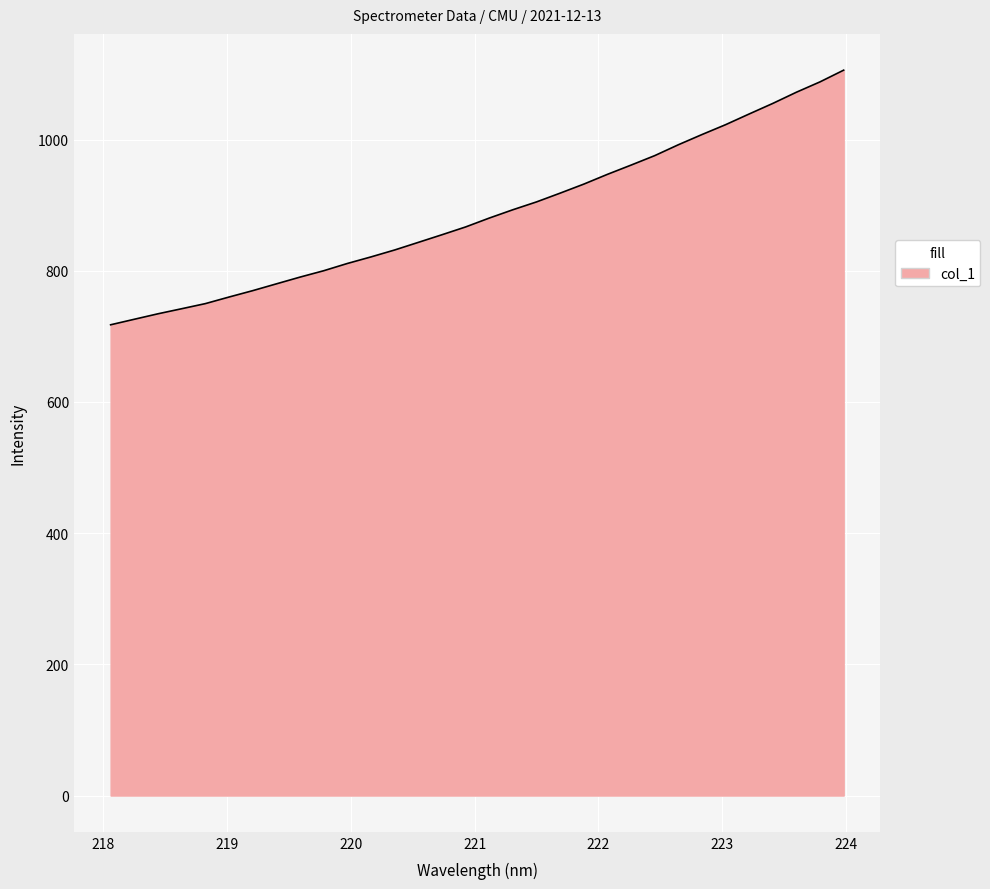

What is the smallest value displayed?

717.6